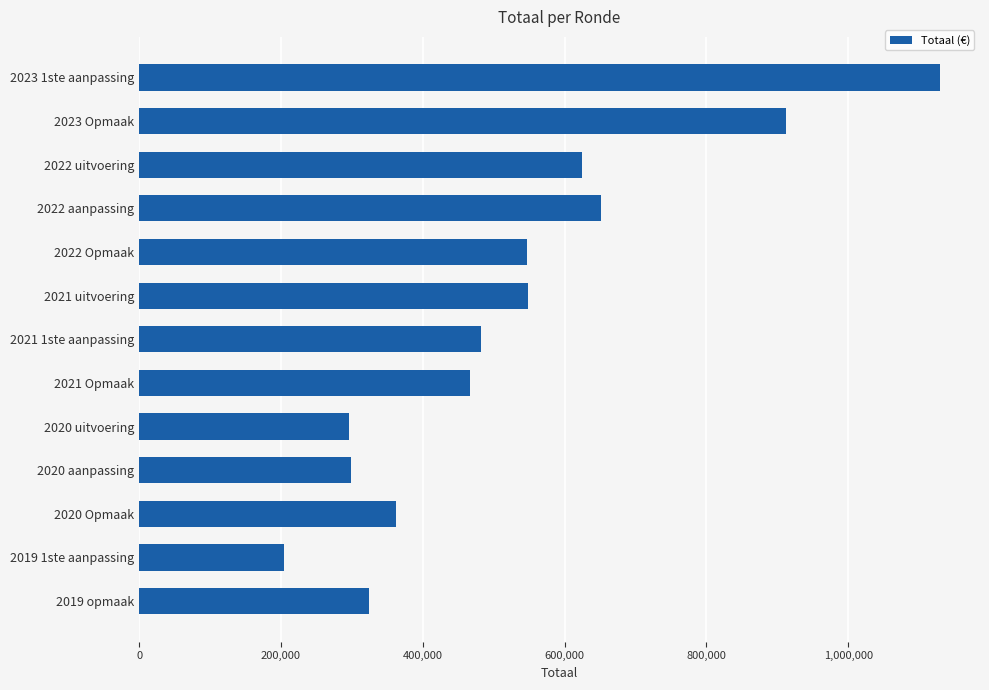

How many bars are there in total?

13